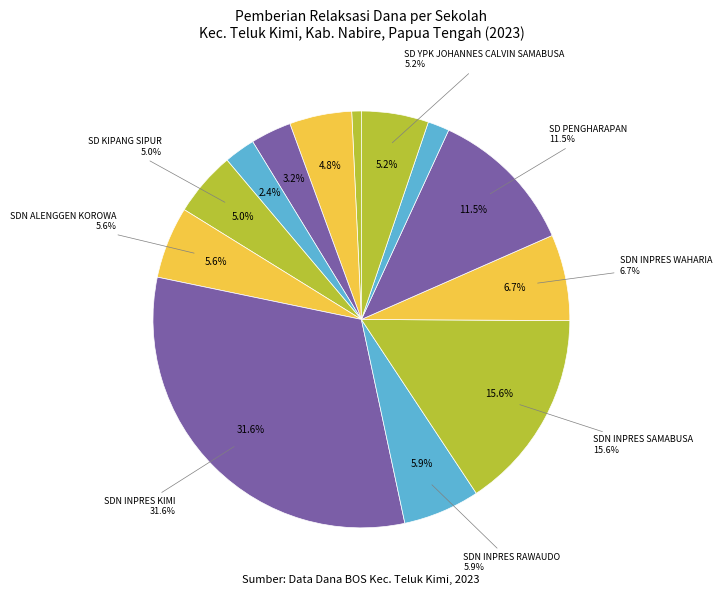

What is the change in value from SD NEGERI BORATEI to SD NEGERI INPRES KIMI?

+38250000